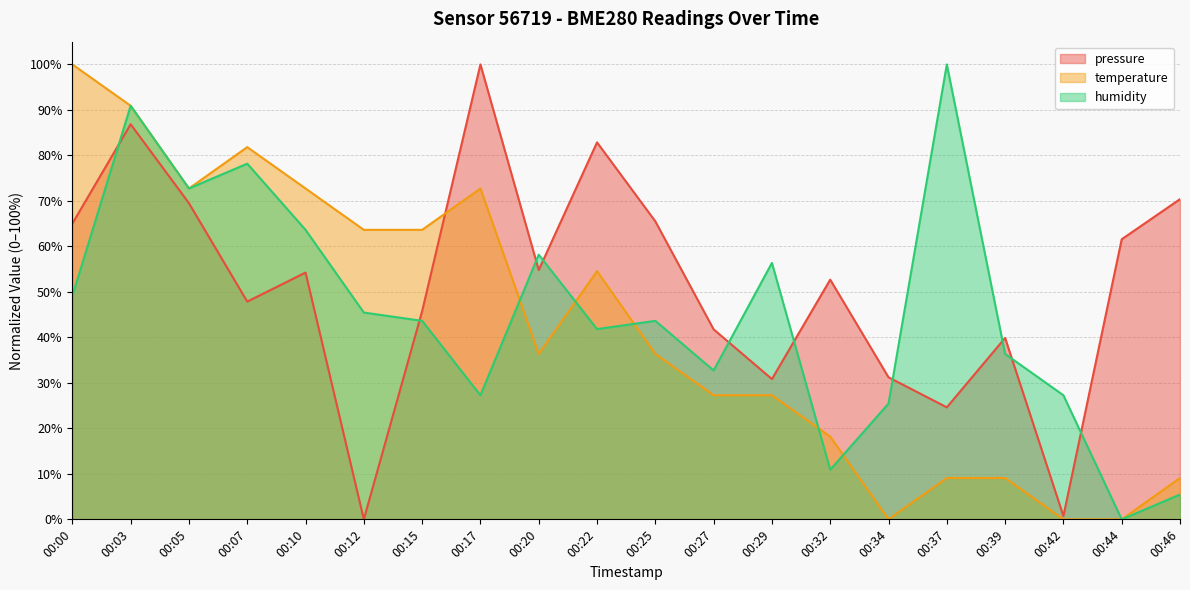

How many data points in humidity are above 43?

11